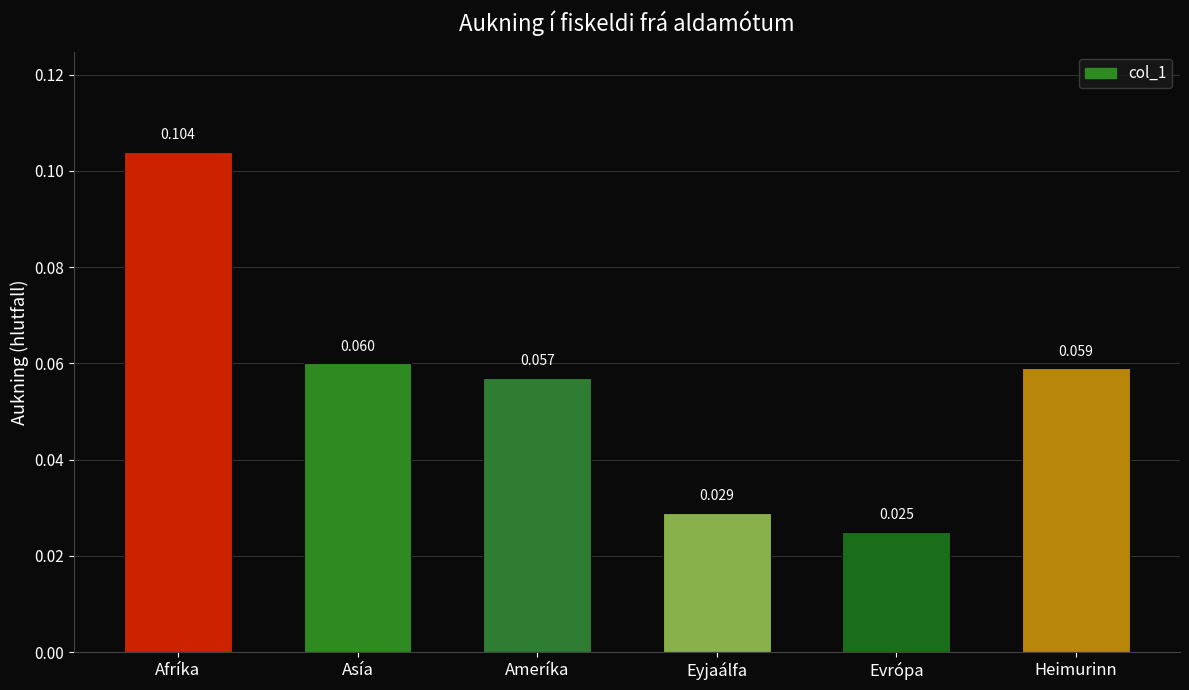

List the labels in order of value, largest first.

Afríka, Asía, Heimurinn, Ameríka, Eyjaálfa, Evrópa